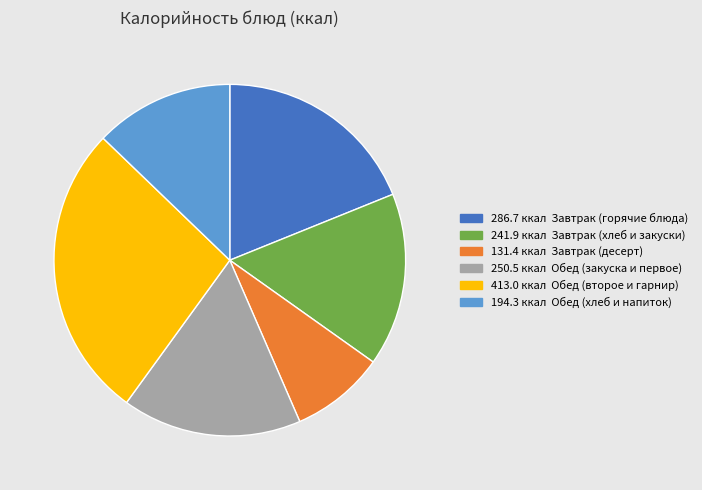

Is there any slice that represents more than half of the pie?

No